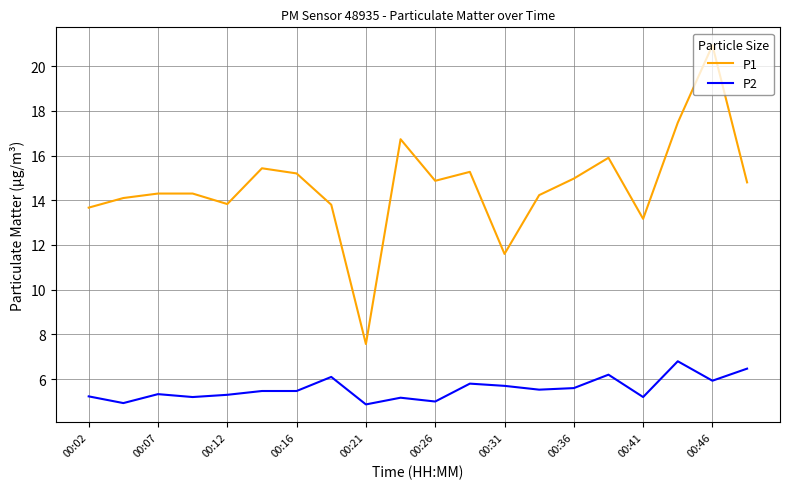

What is the sum of all P1 values?

292.1